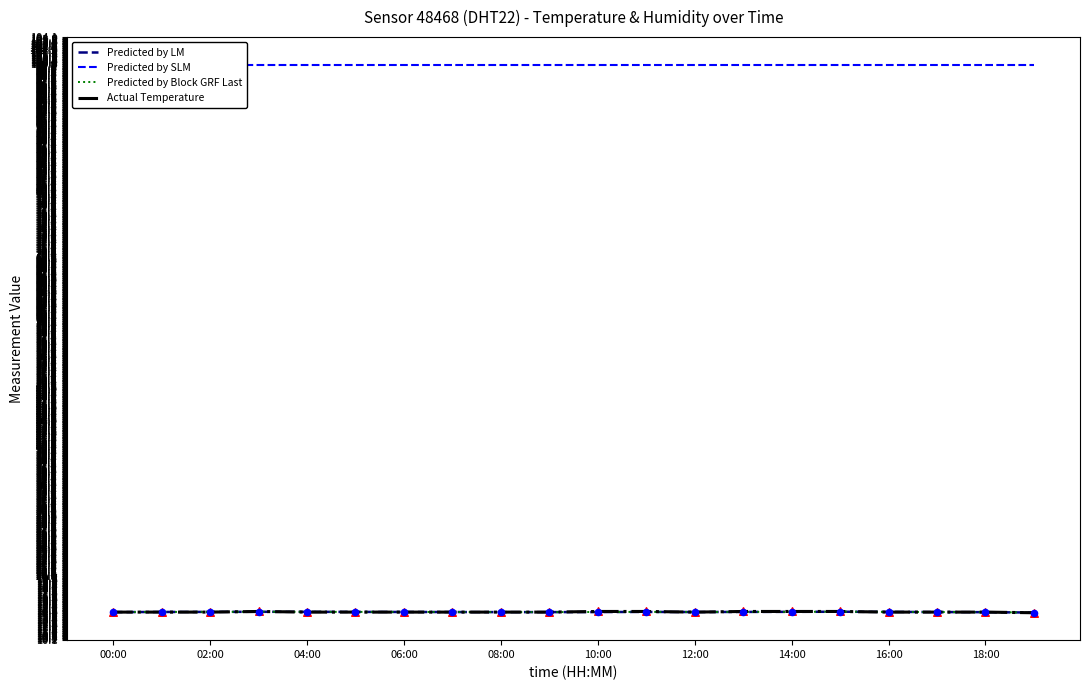

At which category is the sum across all series the highest?

15